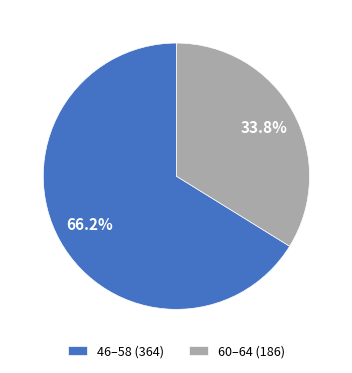

Do 46–58 (364) and 60–64 (186) together represent more than half of the pie?

Yes